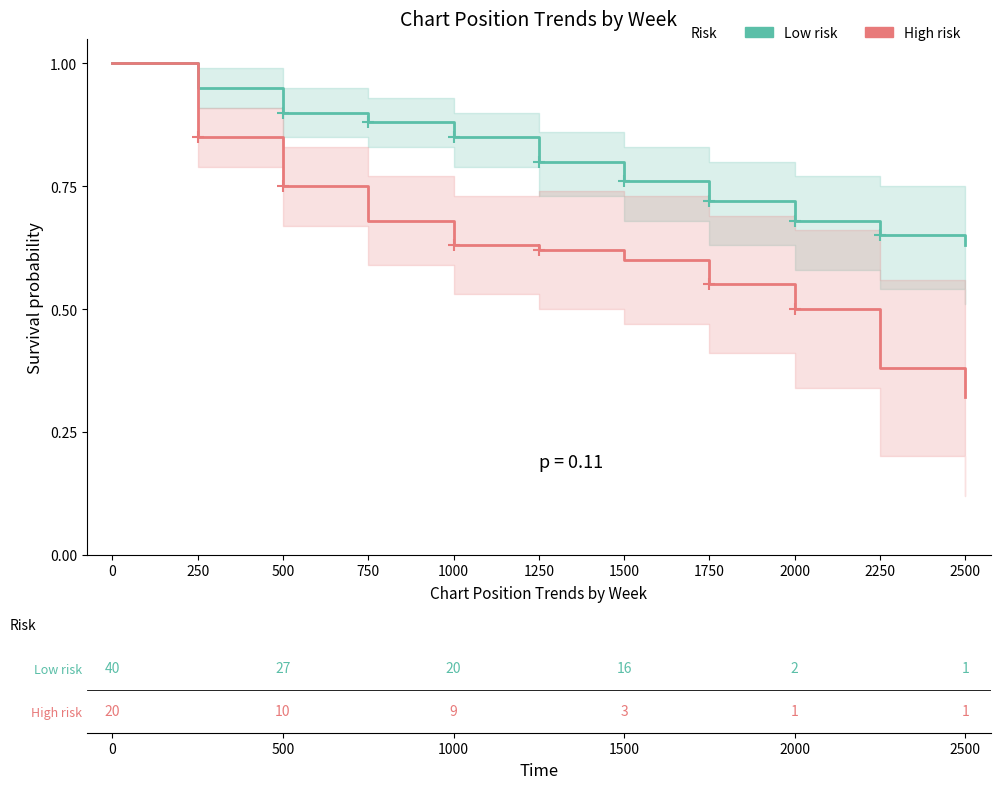

Count the High risk values in the range 0 to 1.

11